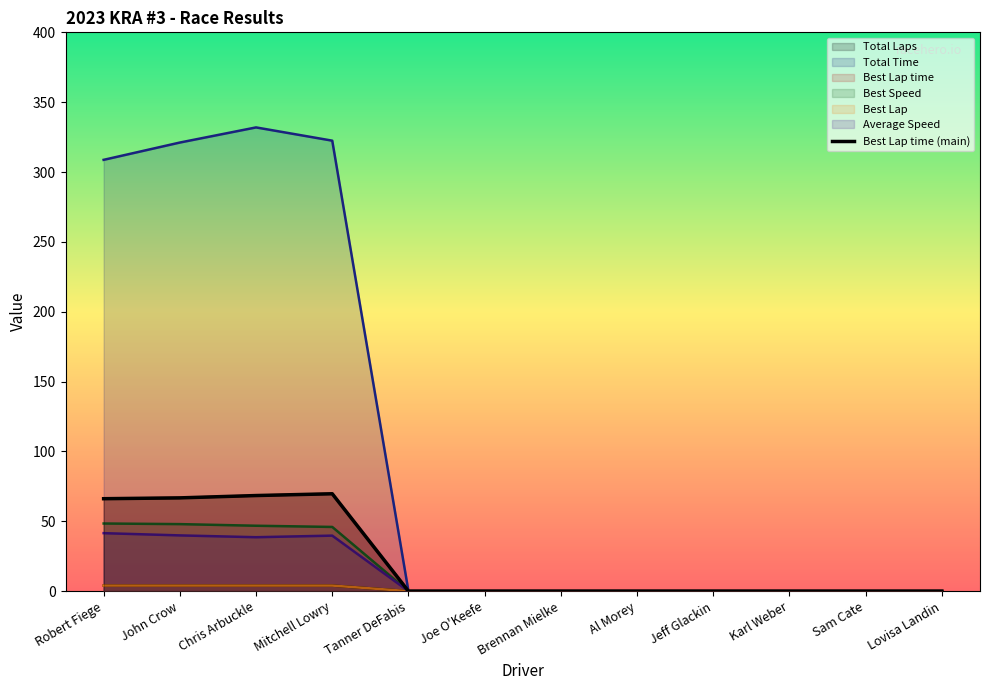

Reading left to right, transcribe all the data shown in this chart.

Robert Fiege=66.2	John Crow=66.8	Chris Arbuckle=68.4	Mitchell Lowry=69.7	Tanner DeFabis=0.0	Joe O'Keefe=0.0	Brennan Mielke=0.0	Al Morey=0.0	Jeff Glackin=0.0	Karl Weber=0.0	Sam Cate=0.0	Lovisa Landin=0.0